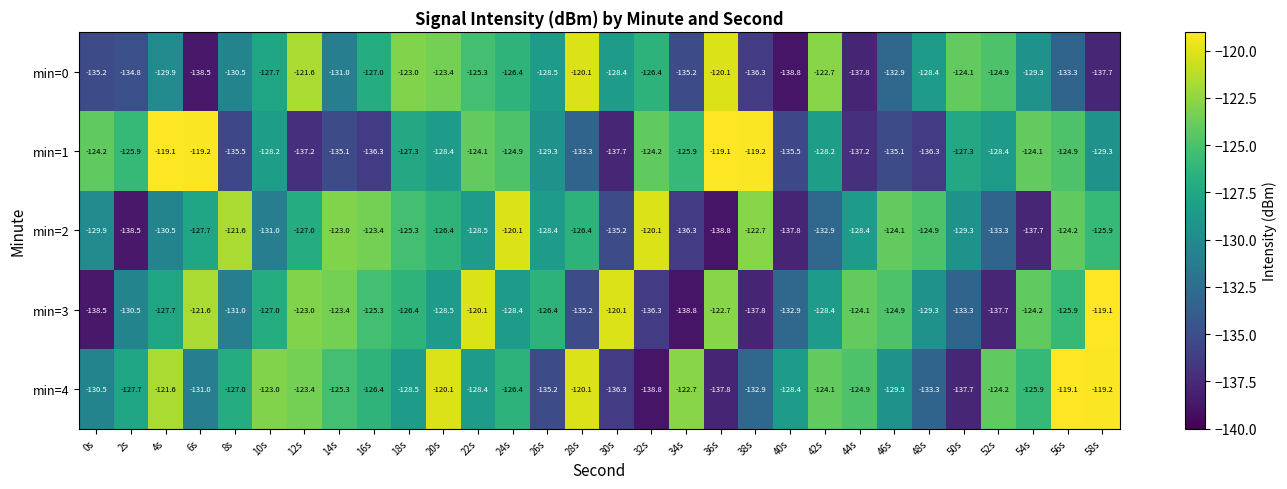

What is the difference between the highest and lowest values at 34s?

16.1